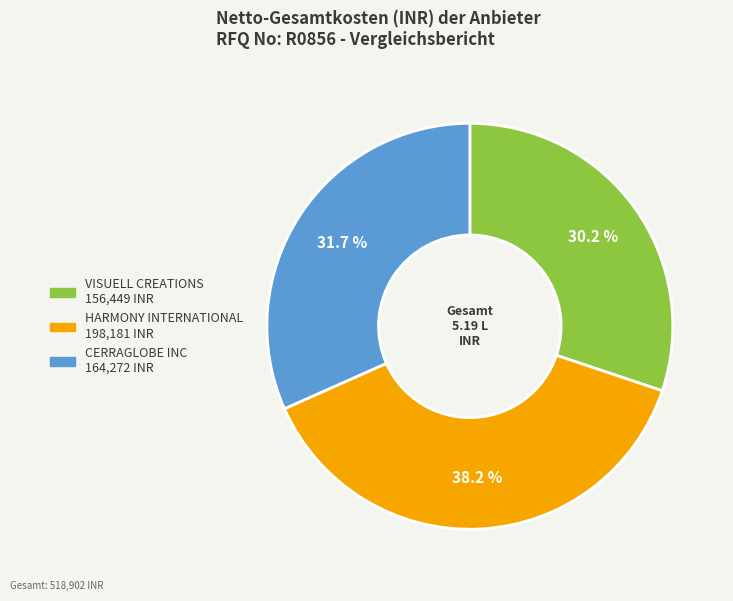

To the nearest percent, what is the difference between the largest and smallest slice percentages?

8%